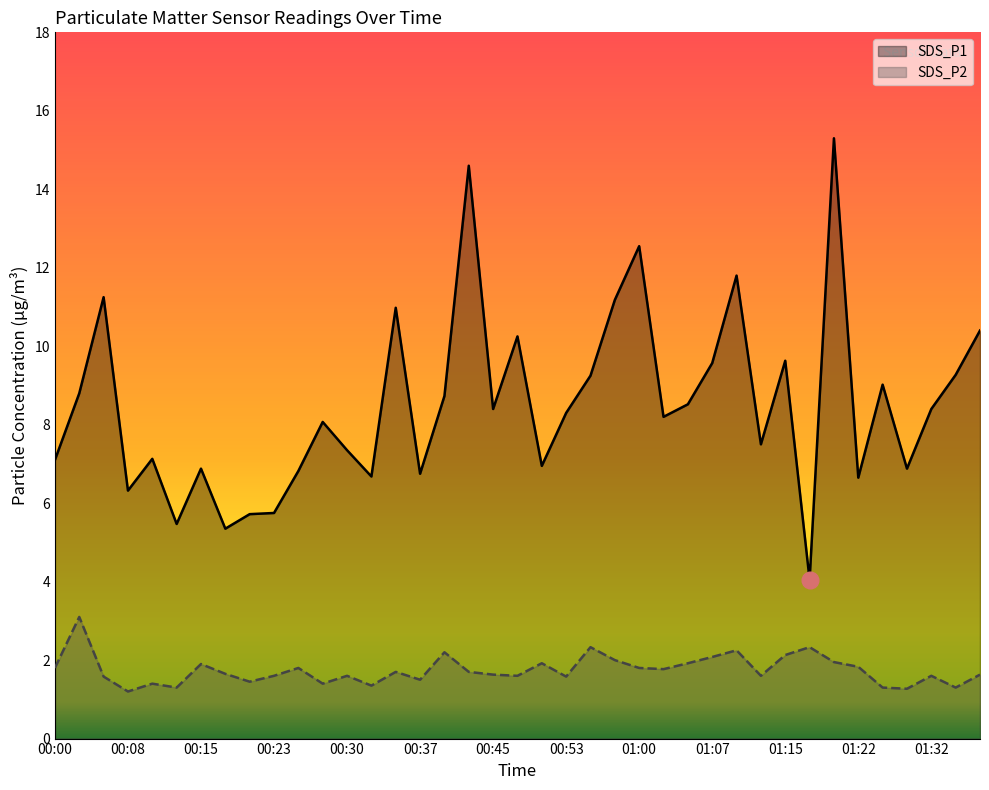

True or false: SDS_P1 has a value of 14.2 at 00:47.

False